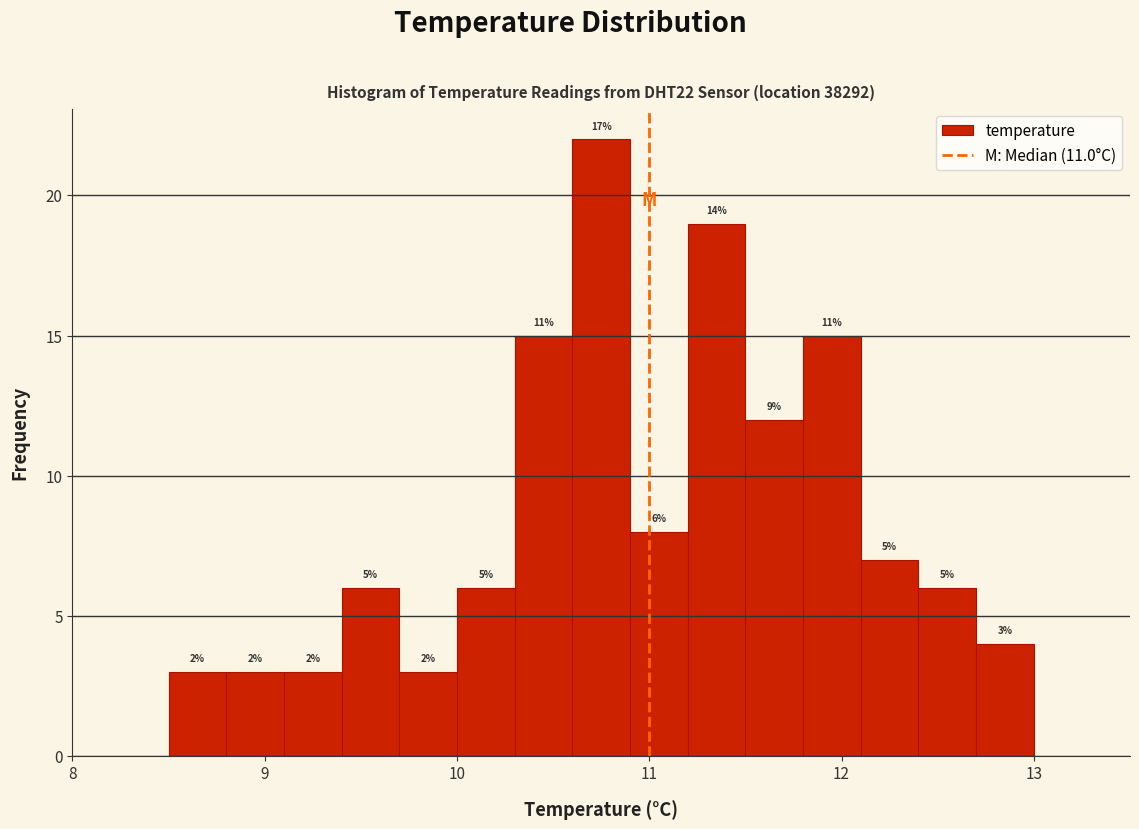

Read against the x-axis, roughly where is the centre of the tallest bar?

10.8